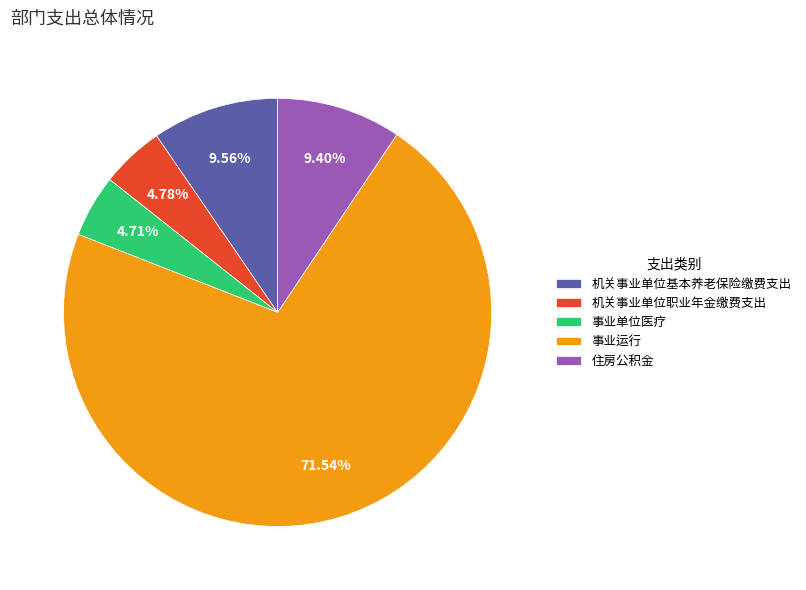

What is the ratio of the value at 事业单位医疗 to the value at 住房公积金?

0.5